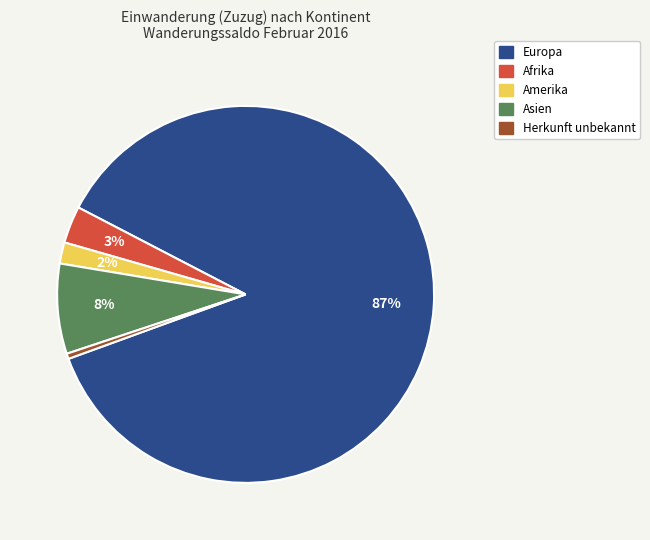

To the nearest percent, what is the average slice percentage?

20%